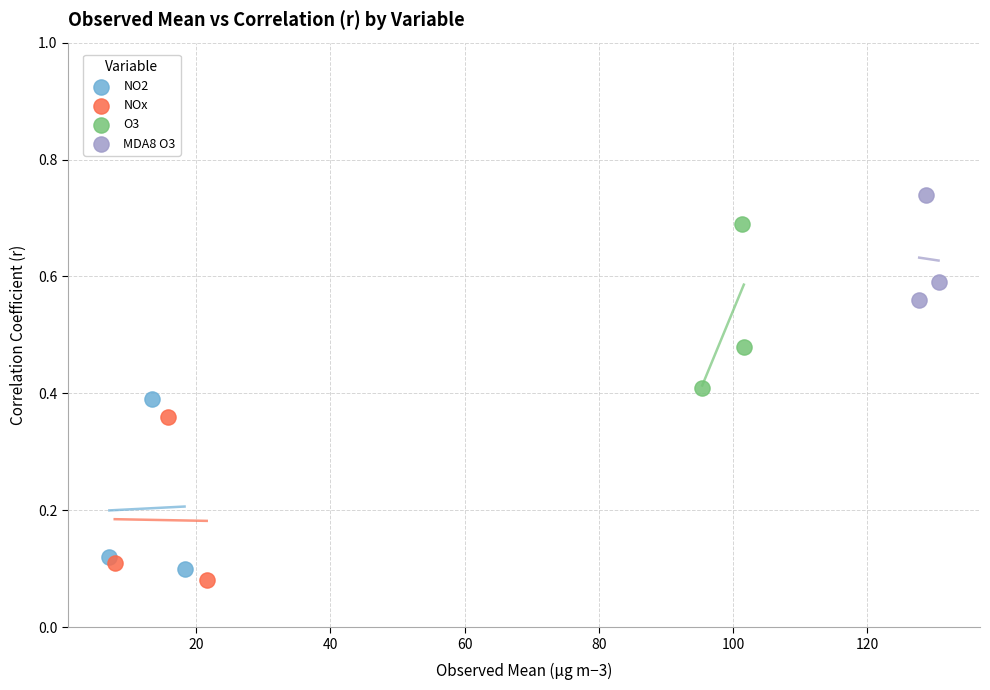

Which series reaches the maximum Y coordinate?

MDA8 O3